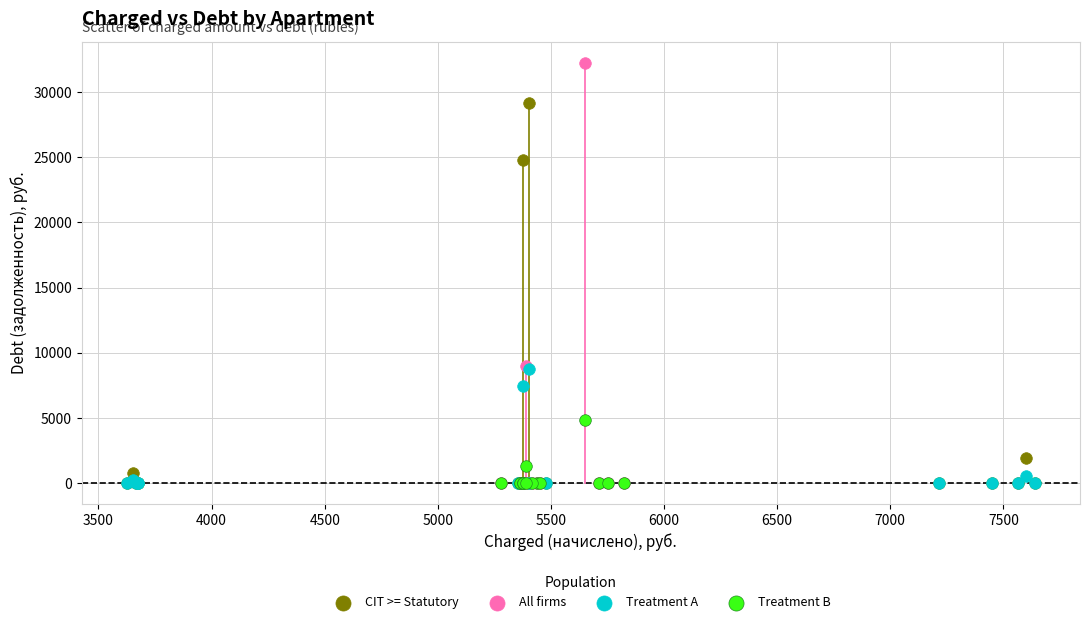

Which series contains the highest Y value?

All firms